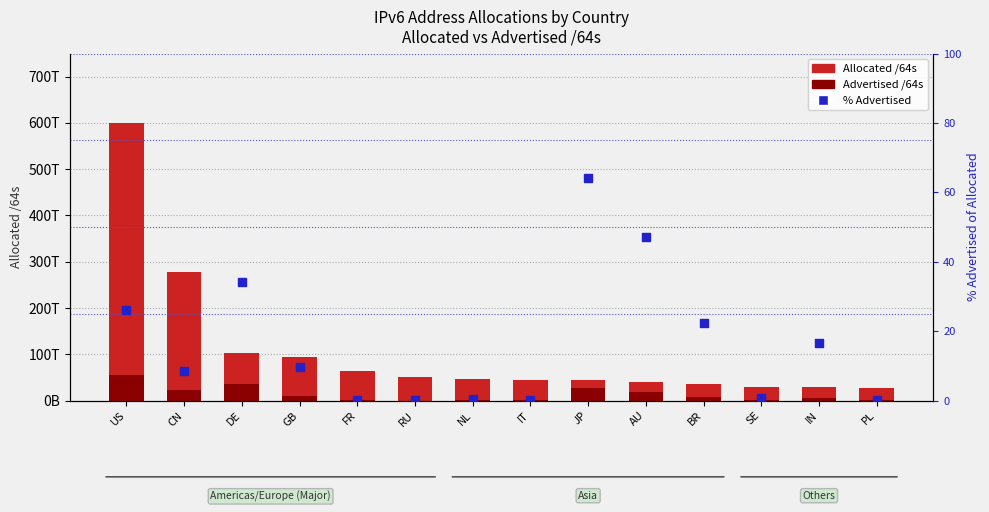

At which category is the sum across all series the highest?

US